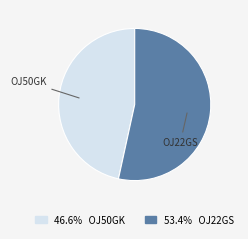

Is there a majority slice in this chart?

Yes